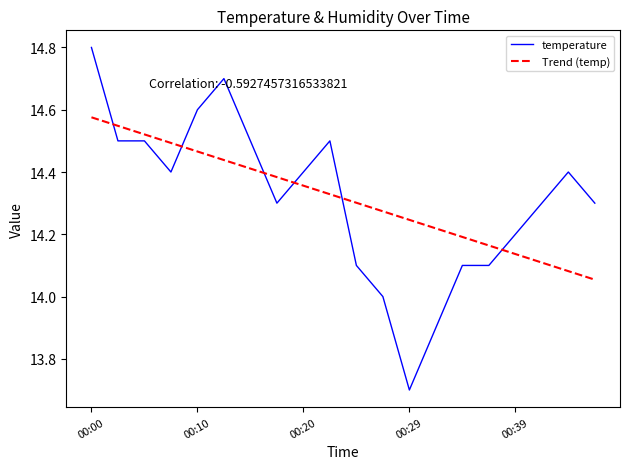

Which series has the widest spread of values?

temperature